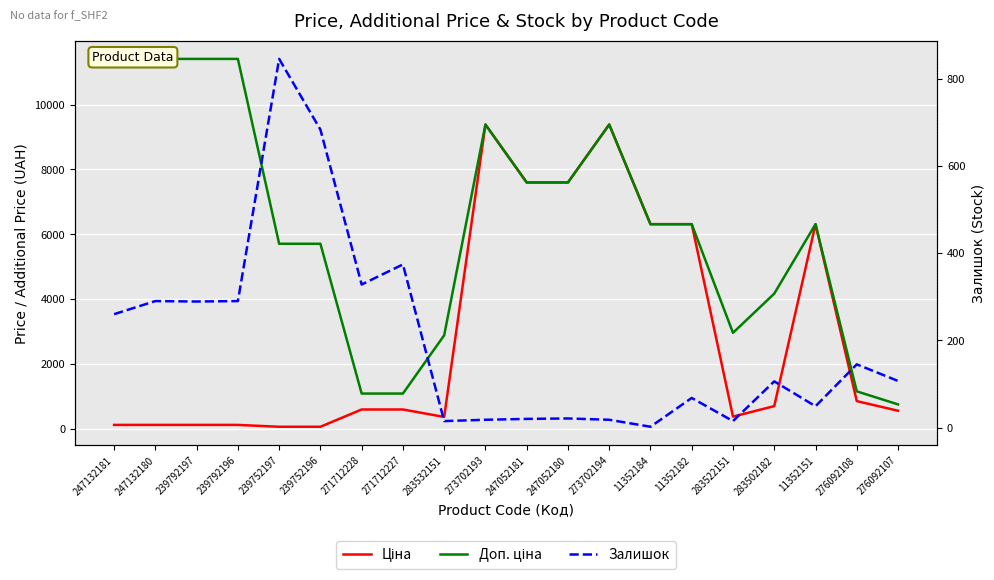

What is the sum of all Залишок values?

3943.0